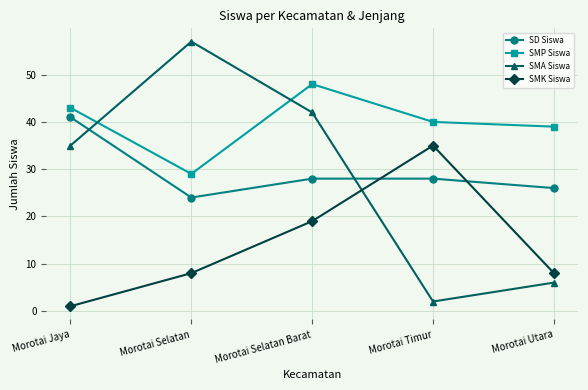

Reading left to right, list all the values displayed in this chart.

SD Siswa: Morotai Jaya=41	Morotai Selatan=24	Morotai Selatan Barat=28	Morotai Timur=28	Morotai Utara=26
SMP Siswa: Morotai Jaya=43	Morotai Selatan=29	Morotai Selatan Barat=48	Morotai Timur=40	Morotai Utara=39
SMA Siswa: Morotai Jaya=35	Morotai Selatan=57	Morotai Selatan Barat=42	Morotai Timur=2	Morotai Utara=6
SMK Siswa: Morotai Jaya=1	Morotai Selatan=8	Morotai Selatan Barat=19	Morotai Timur=35	Morotai Utara=8